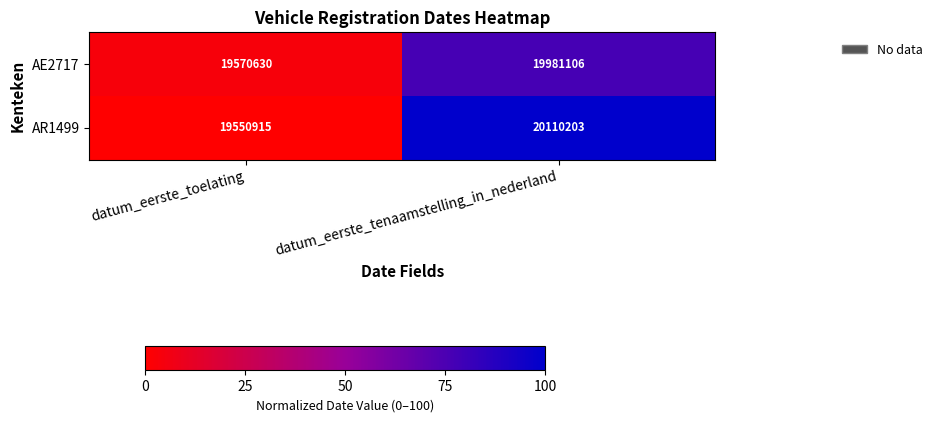

List the series in order of their peak value, lowest first.

AE2717, AR1499